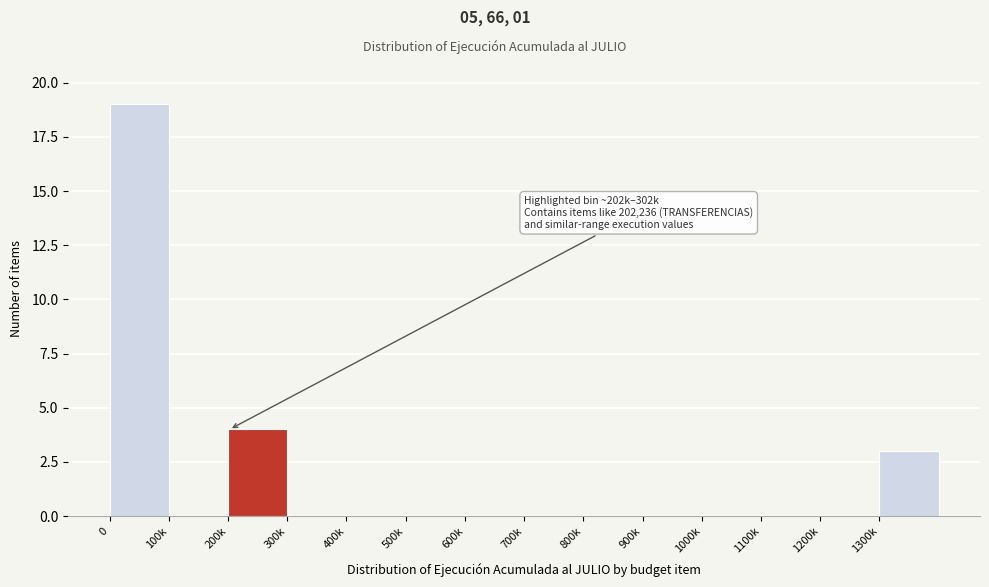

Reading left to right, extract all data points from this chart.

0=19	100k=0	200k=4	300k=0	400k=0	500k=0	600k=0	700k=0	800k=0	900k=0	1000k=0	1100k=0	1200k=0	1300k=3